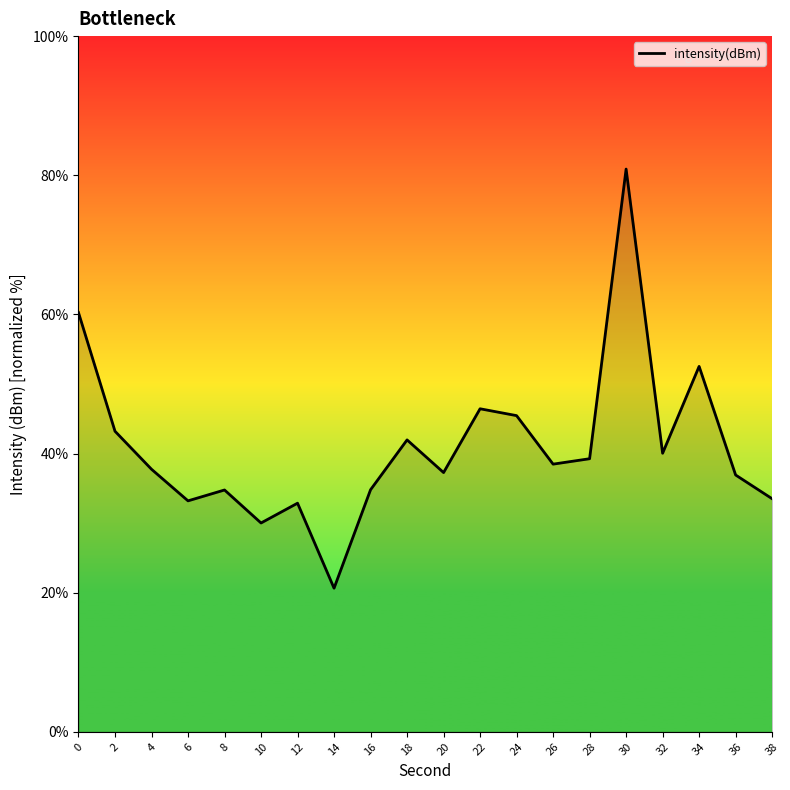

At which category does the data reach its first local peak?

8